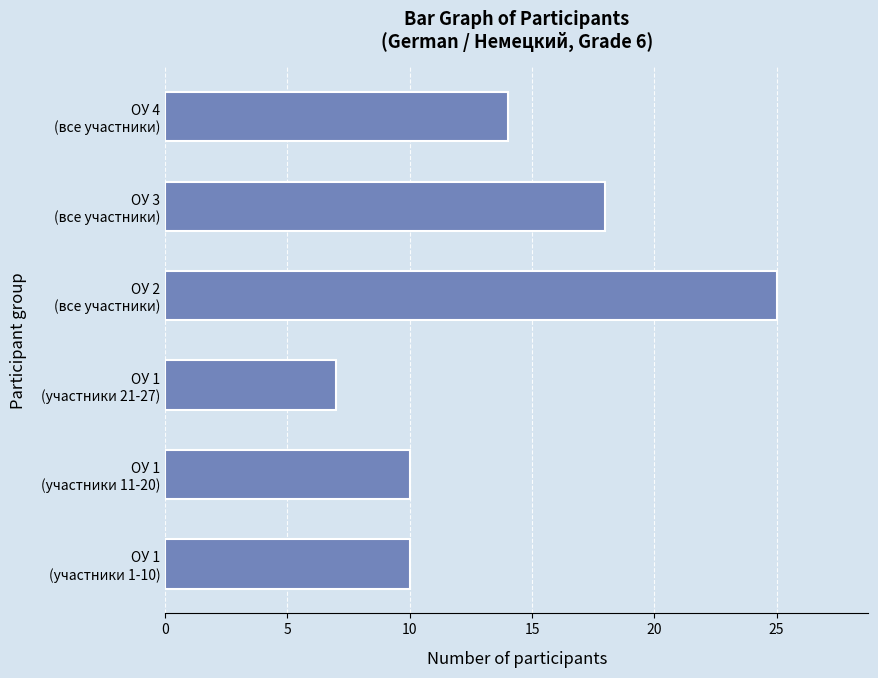

Reading bottom to top, list all the values displayed in this chart.

10	10	7	25	18	14